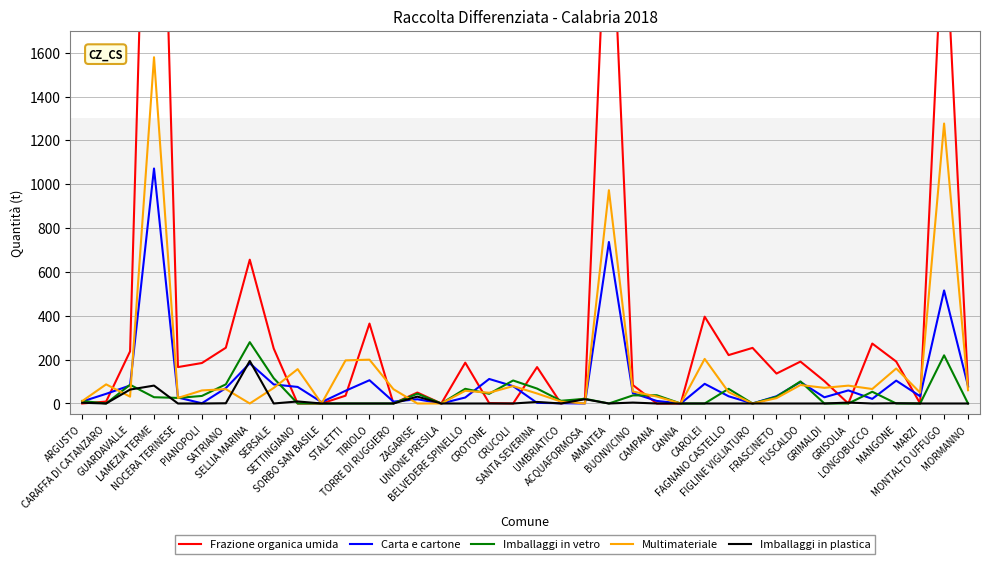

True or false: Multimateriale has a value of 71.0 at SERSALE.

True